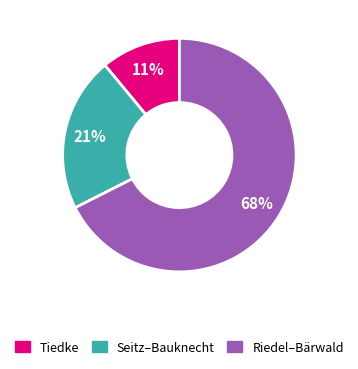

Is there any slice that represents more than half of the pie?

Yes